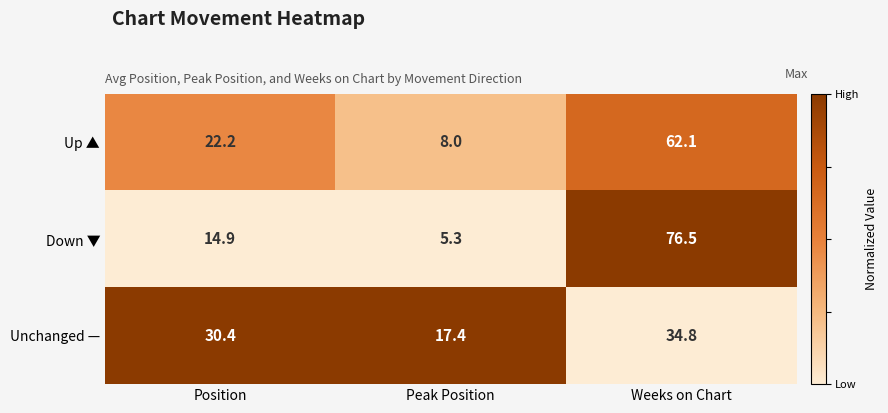

Reading left to right, transcribe all the data shown in this chart.

Up ▲: Position=22.2	Peak Position=8.0	Weeks on Chart=62.1
Down ▼: Position=14.9	Peak Position=5.3	Weeks on Chart=76.5
Unchanged —: Position=30.4	Peak Position=17.4	Weeks on Chart=34.8